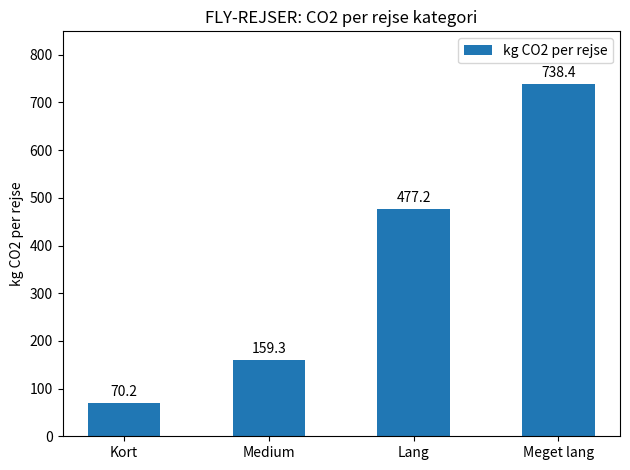

At which label is the value closest to 404?

Lang